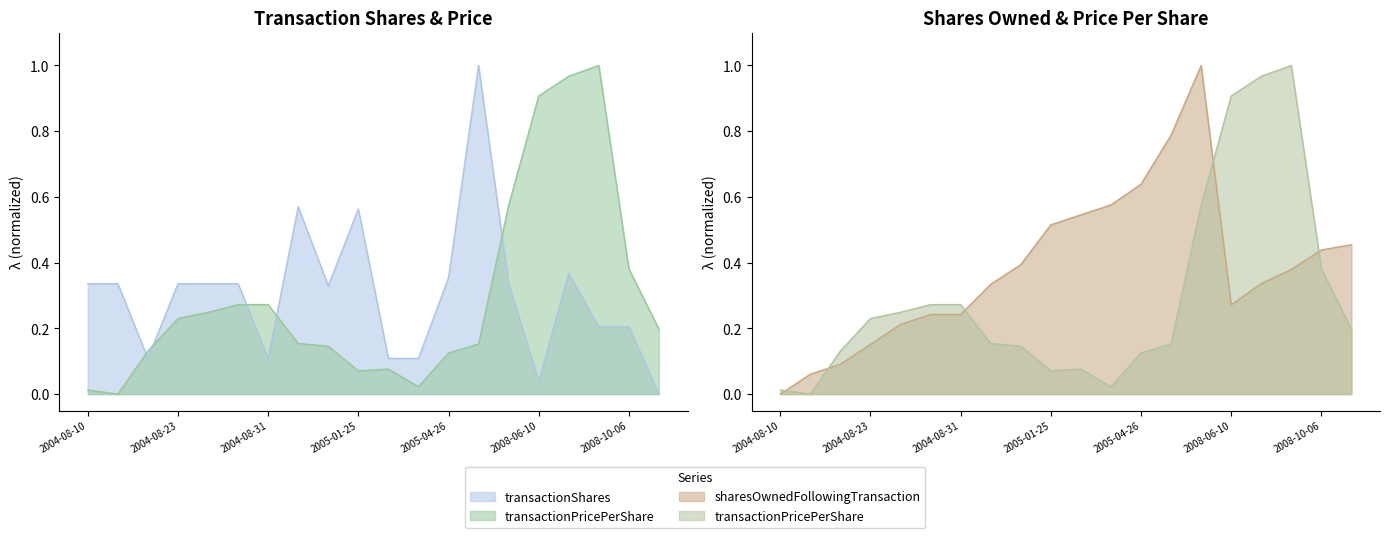

How many times do transactionPricePerShare and sharesOwnedFollowingTransaction cross each other?

5